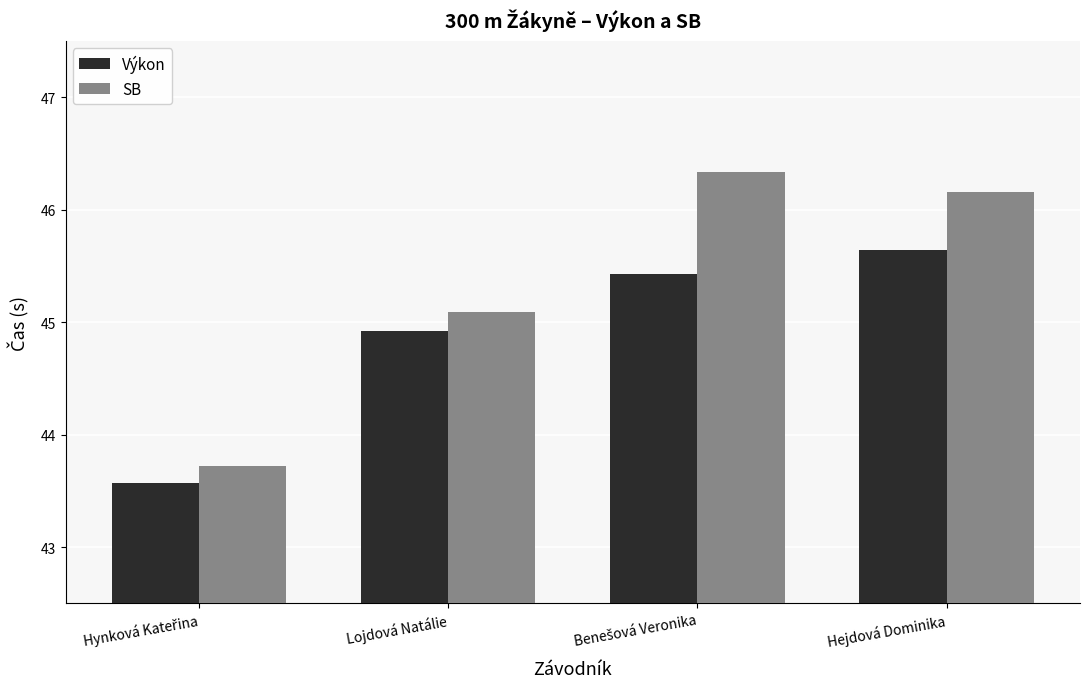

At which label is SB closest to 45?

Lojdová Natálie